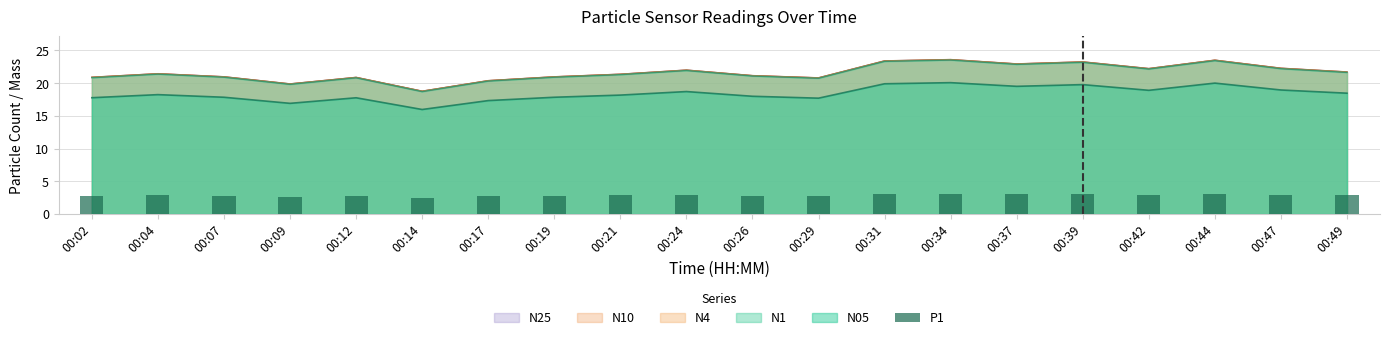

Is it true that the value at 00:29 is 0.6?

False